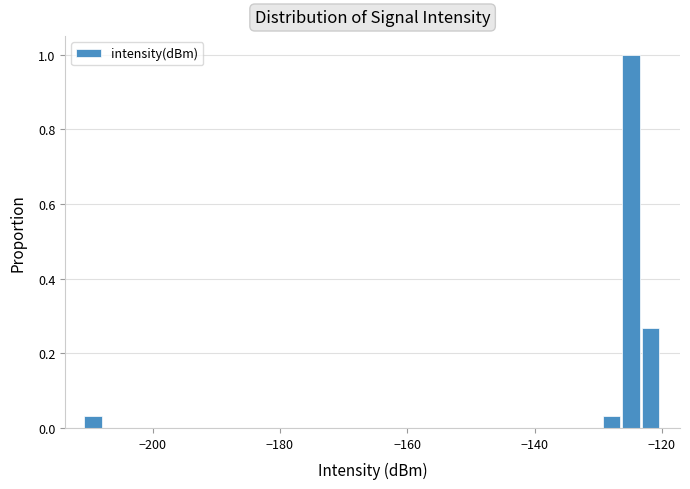

Around what value on the x-axis is the tallest bar? Give the approximate position of its centre, as read against the axis.

-124